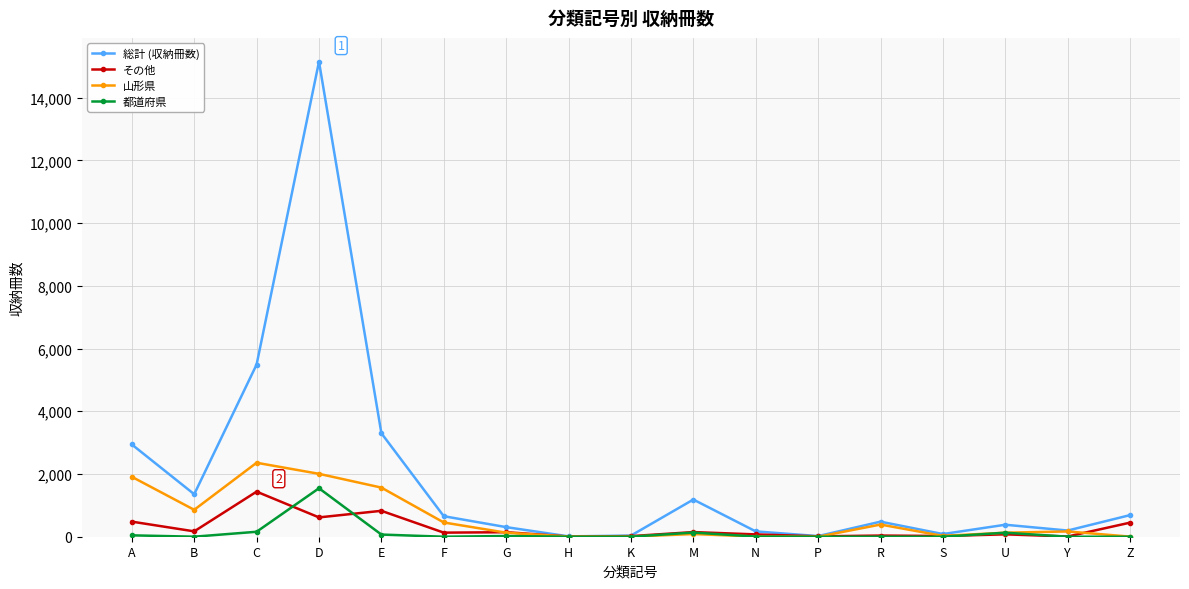

What is the maximum value shown in the chart?

15145